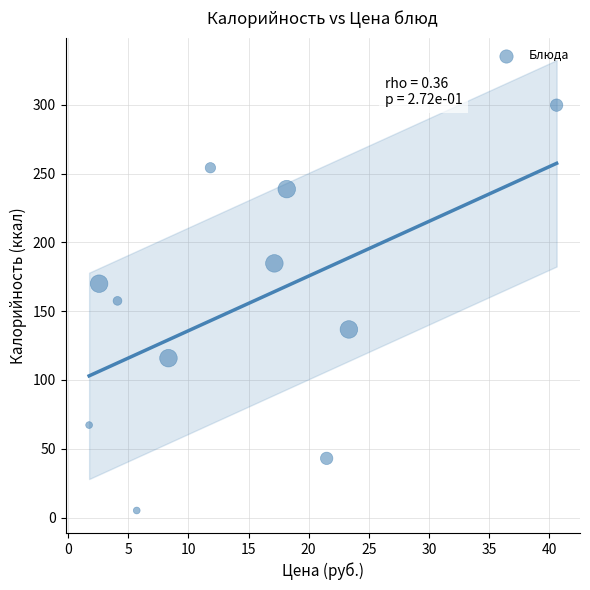

What Y value in the scatter plot is closest to 152?

157.5